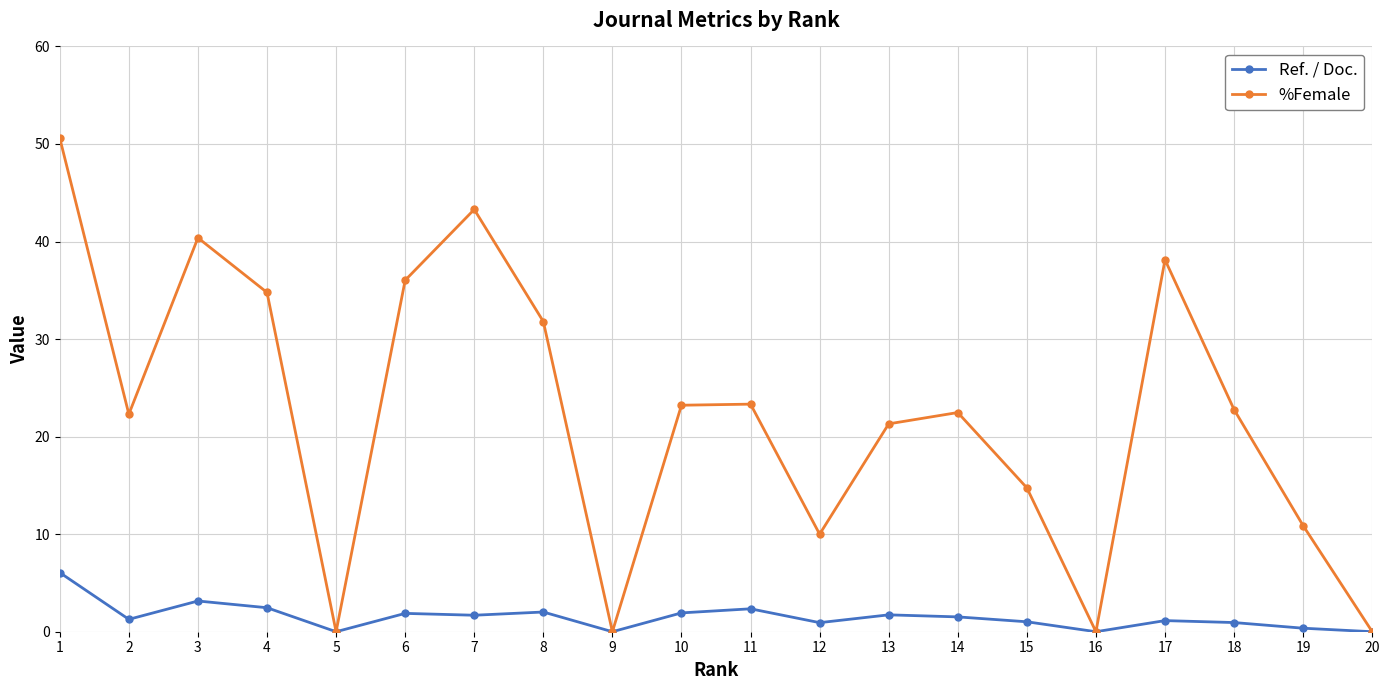

What is the sum of the %Female values at 16 and 6?

36.0